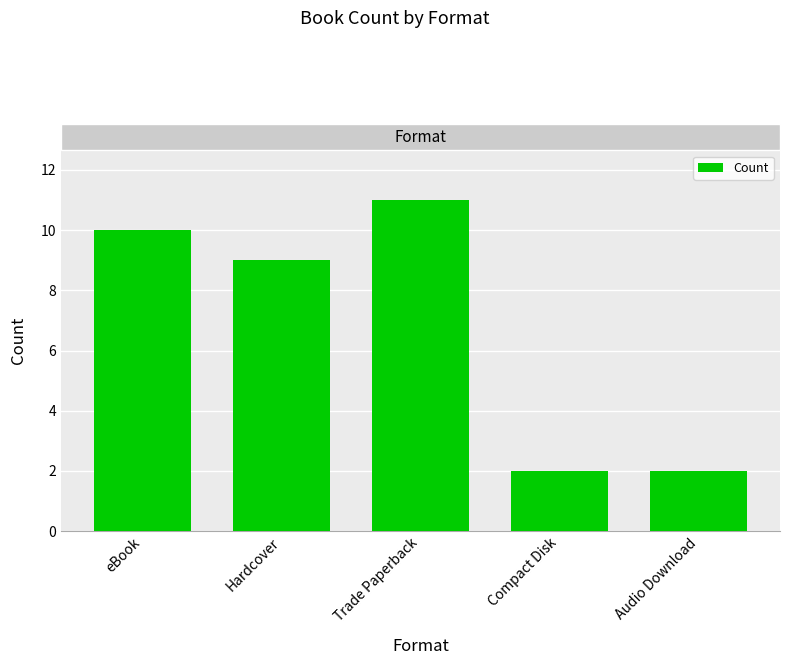

How many values are between 2 and 10?

4